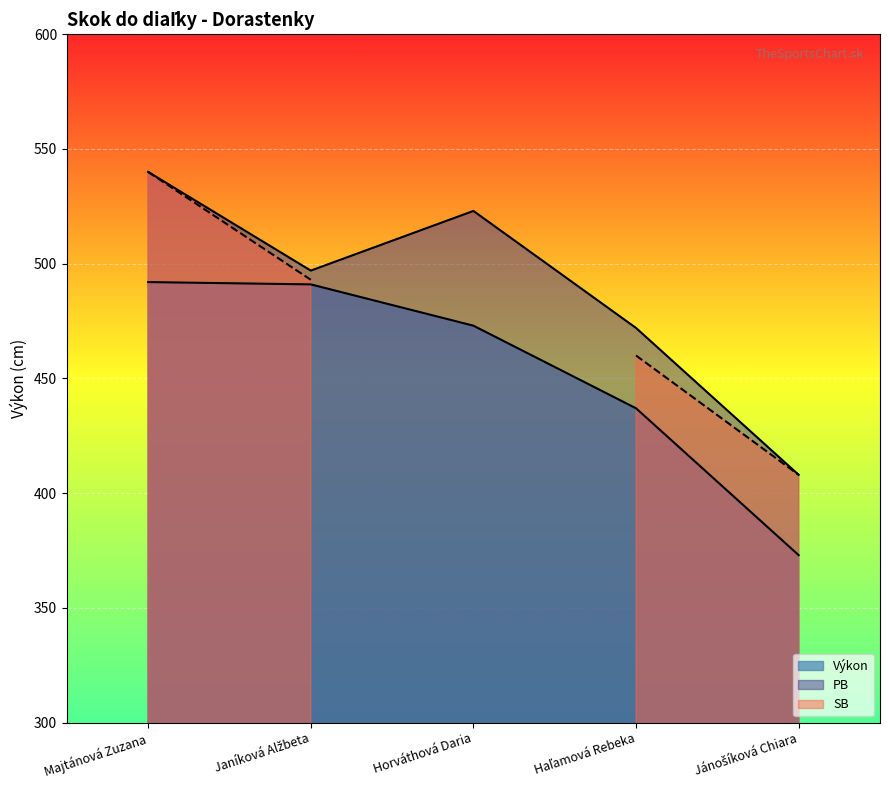

How many PB values are between 472 and 523?

3